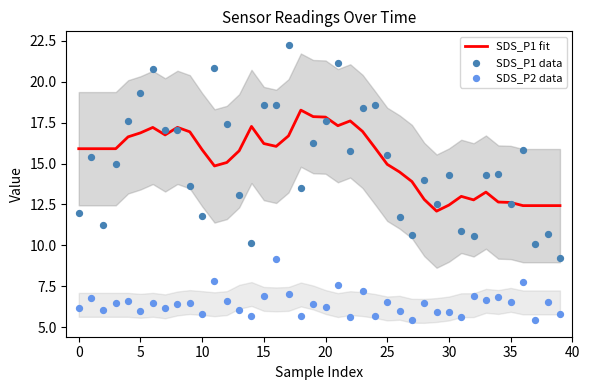

Which series contains the highest Y value?

SDS_P1 data